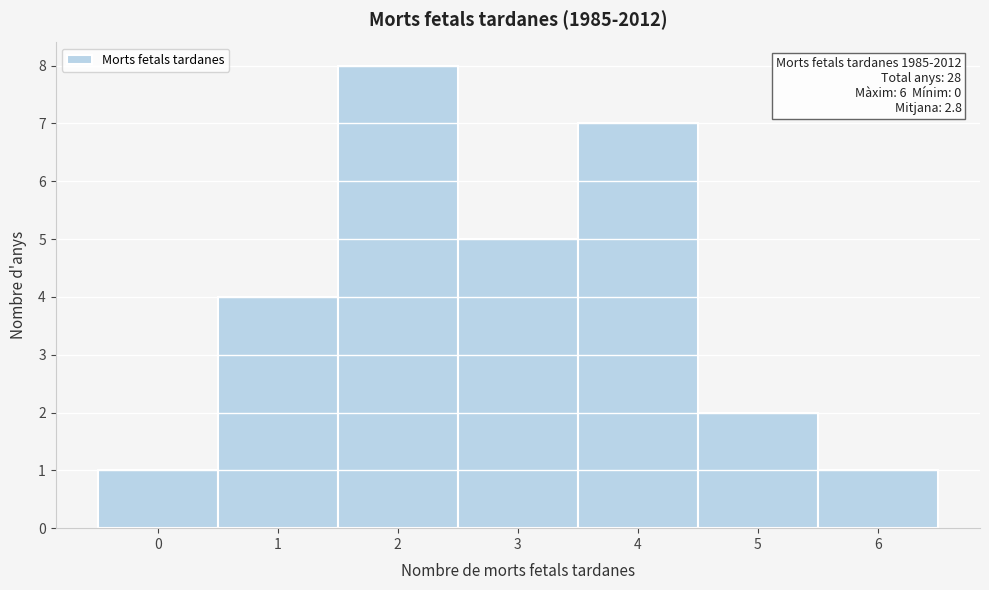

Which range on the x-axis has the tallest bar?

1.5 to 2.5